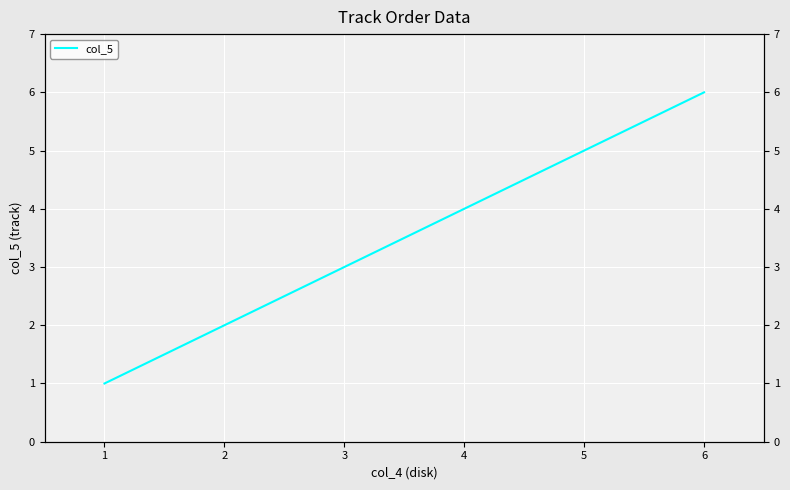

What is the maximum value shown in the chart?

6